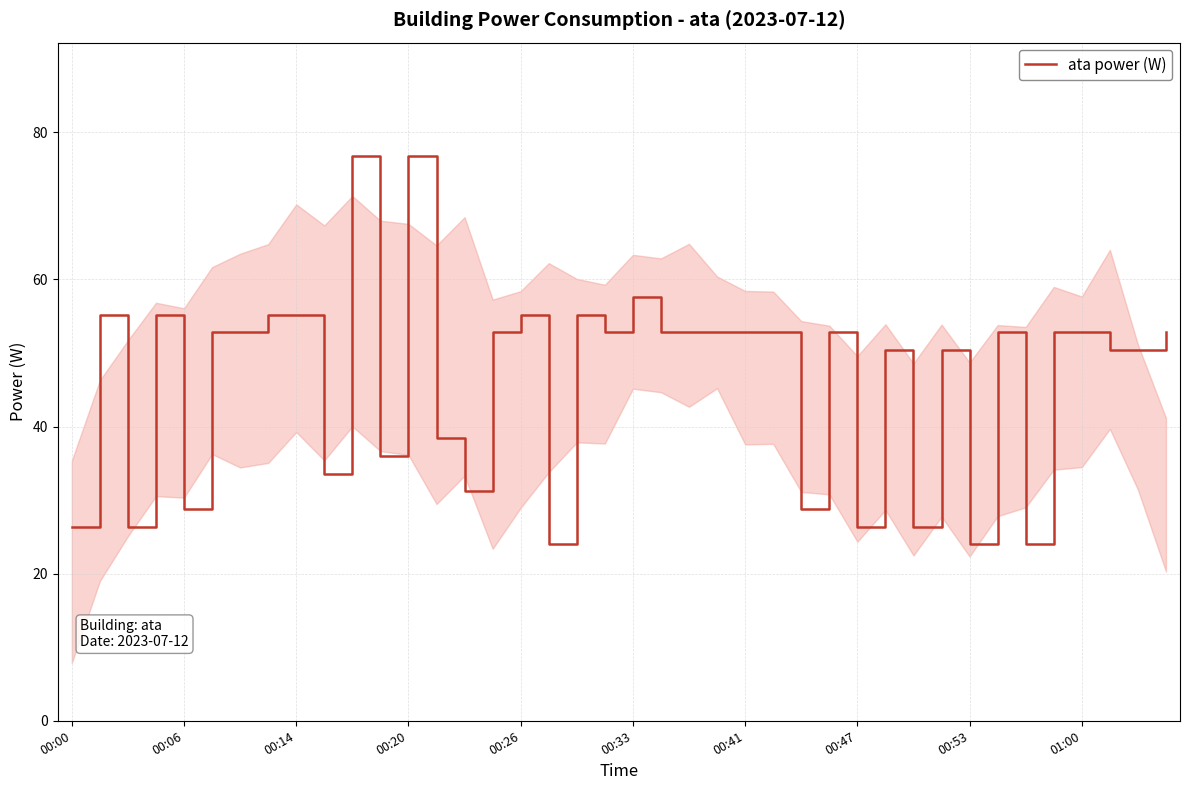

What is the maximum value shown in the chart?

76.8